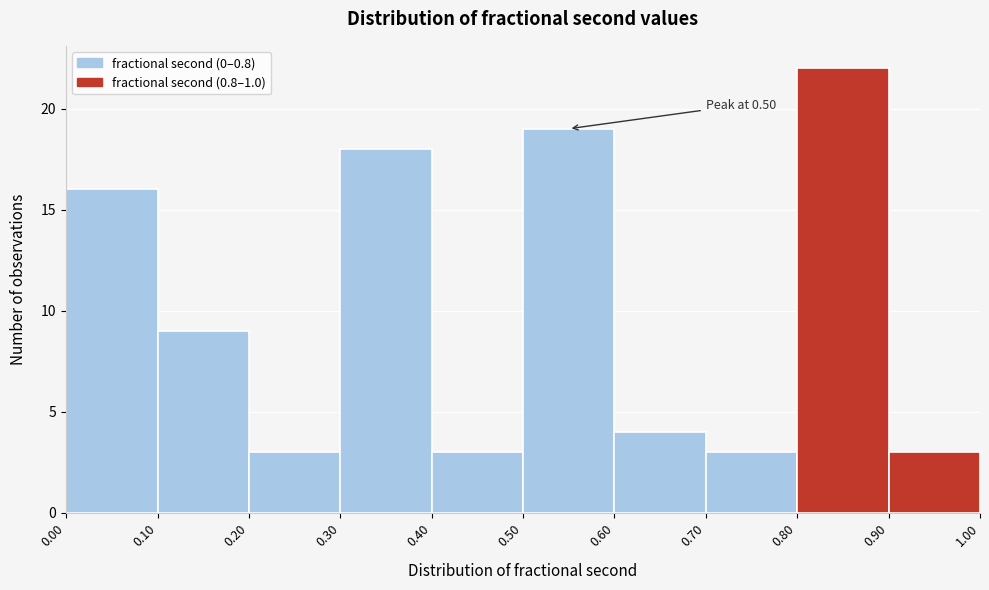

Which range on the x-axis has the tallest bar?

0.80 to 0.90